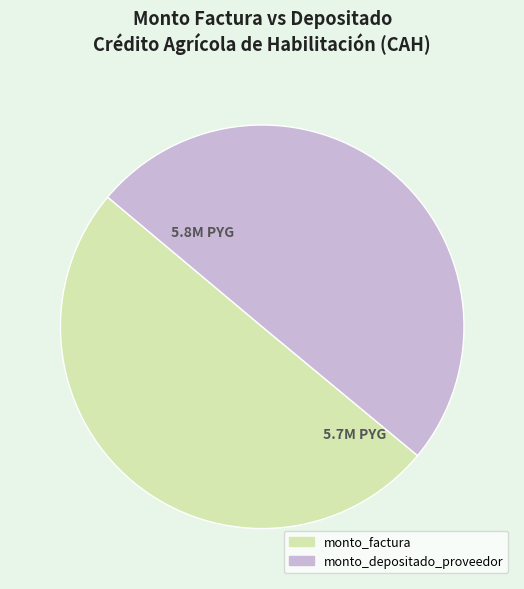

The monto_depositado_proveedor slice represents 37% of the pie. True or false?

False